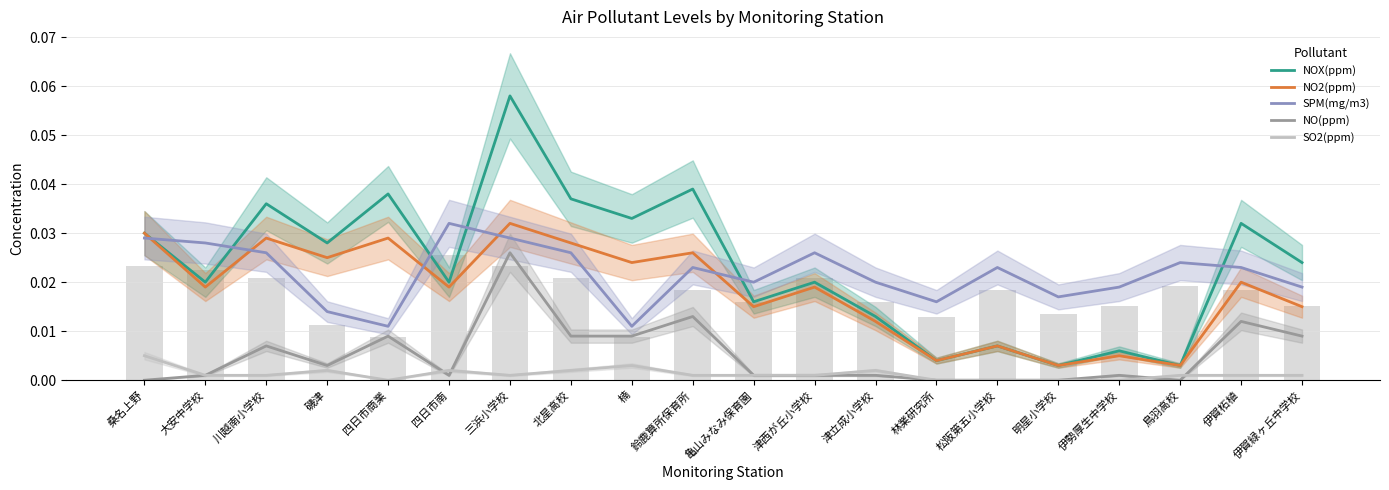

What are all the series names shown in the legend?

NOX(ppm), NO2(ppm), SPM(mg/m3), NO(ppm), SO2(ppm)